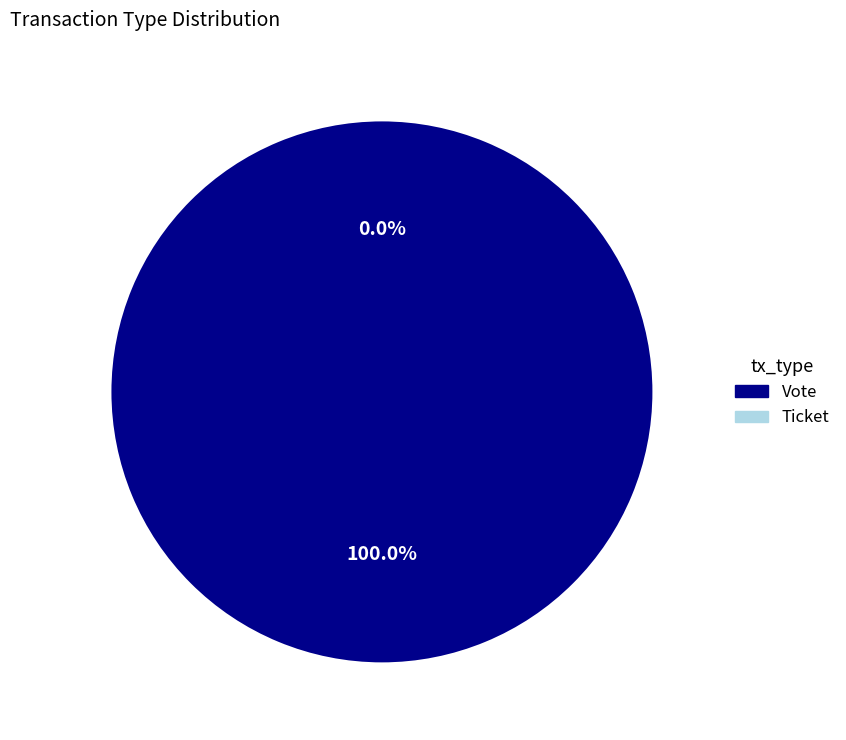

What percentage is the Vote slice, to the nearest percent?

100%